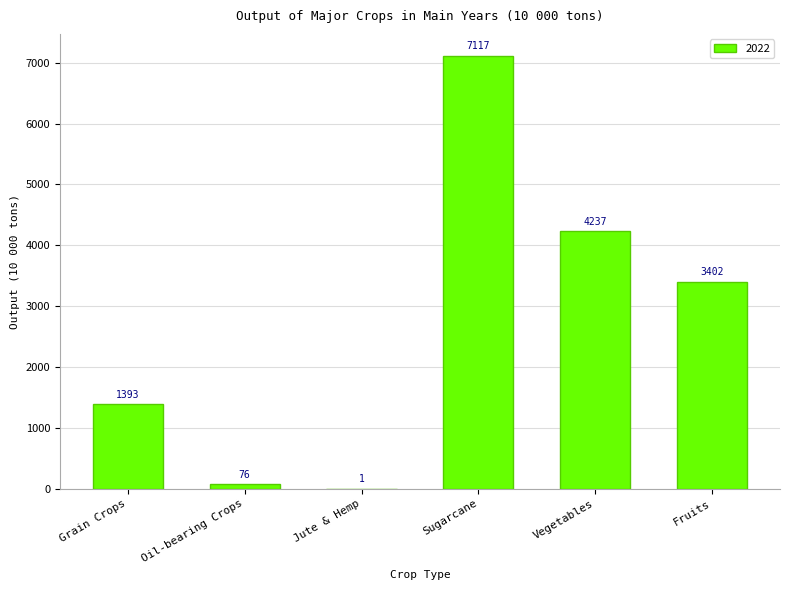

Where does the data first go above 3402?

Sugarcane